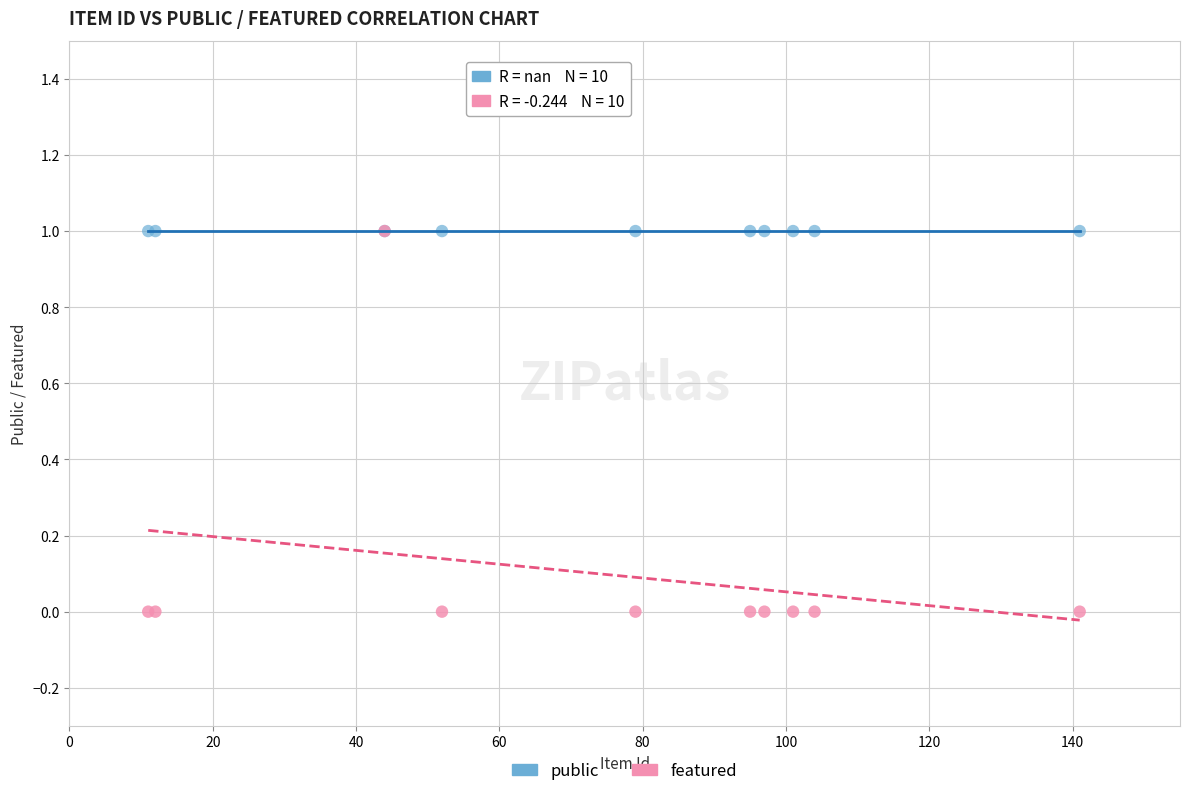

What are all the series names shown in the legend?

public, featured